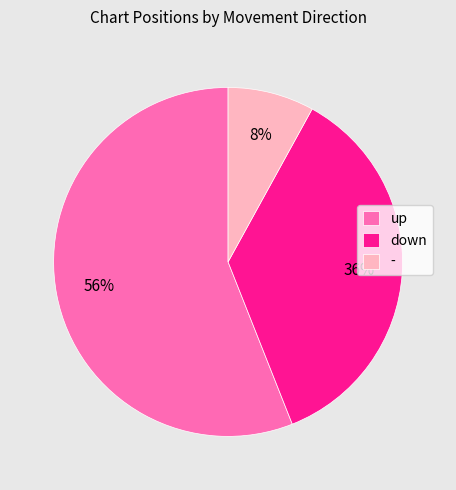

Count the number of slices in the pie.

3